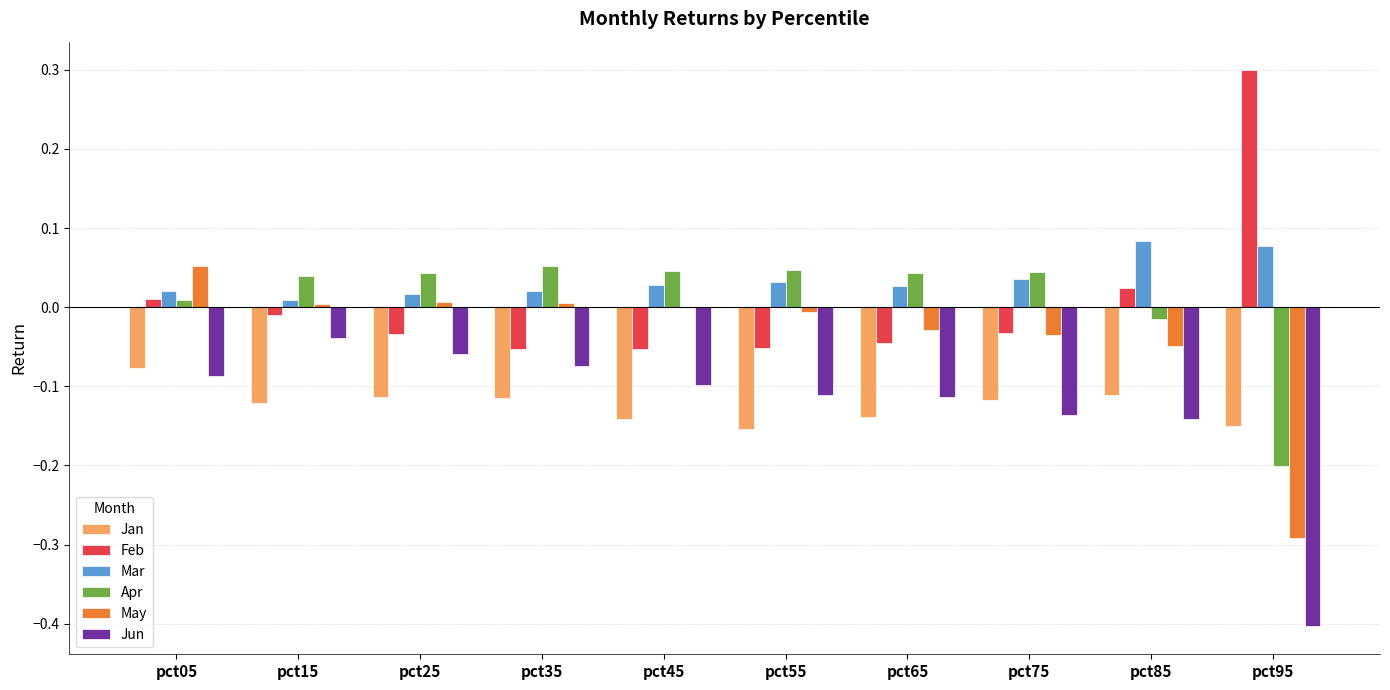

The value of Apr at pct95 is -0.2. True or false?

True